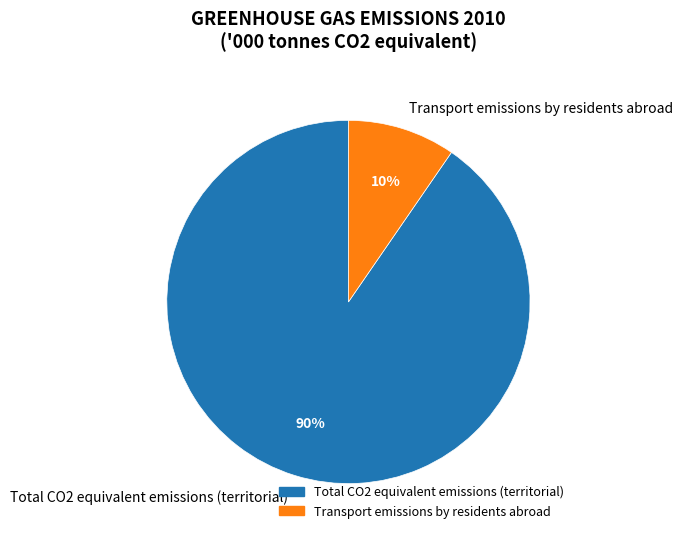

Is it true that Total CO2 equivalent emissions (territorial) is 90% of the pie?

True